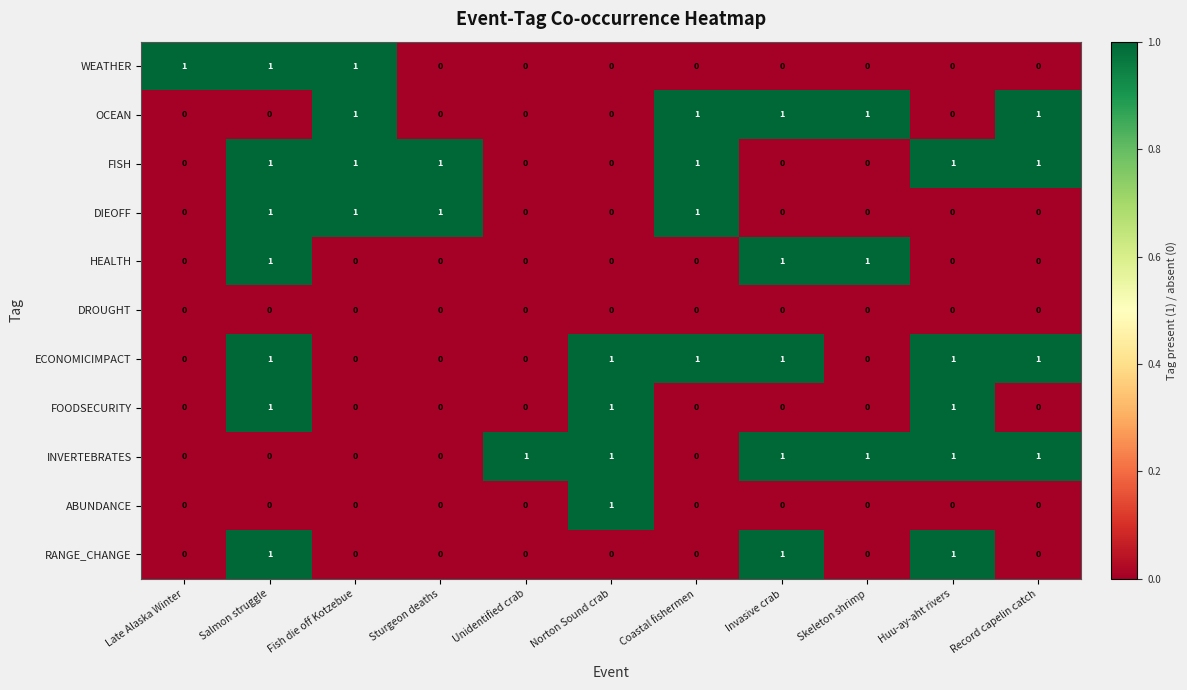

How many HEALTH values are between 0 and 1?

11